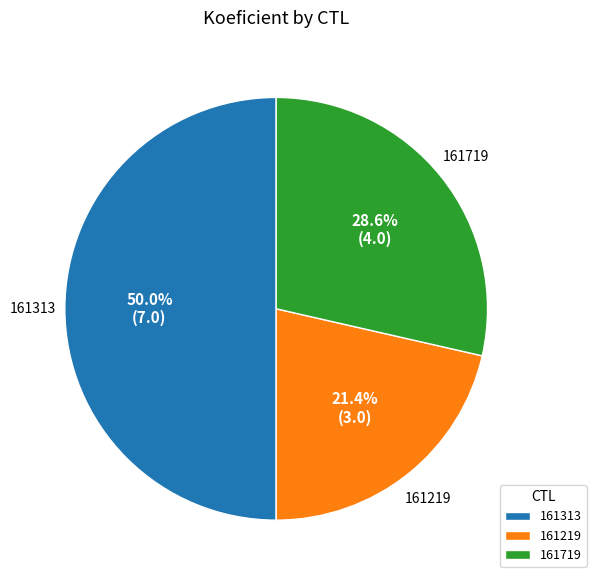

How many slices are in this pie chart?

3